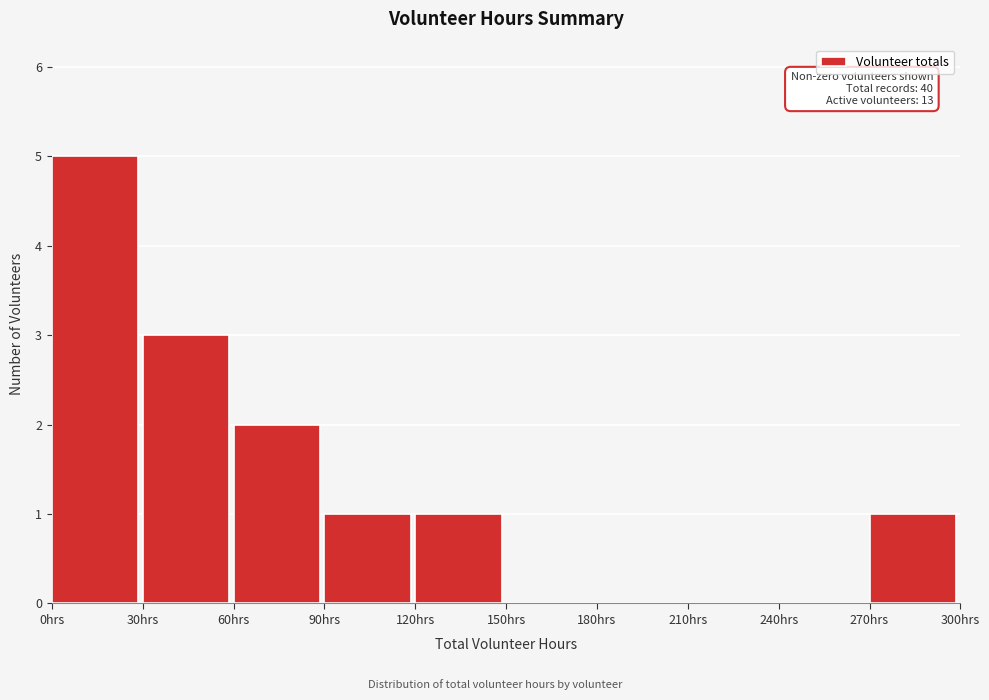

Which range on the x-axis has the tallest bar?

0 to 30